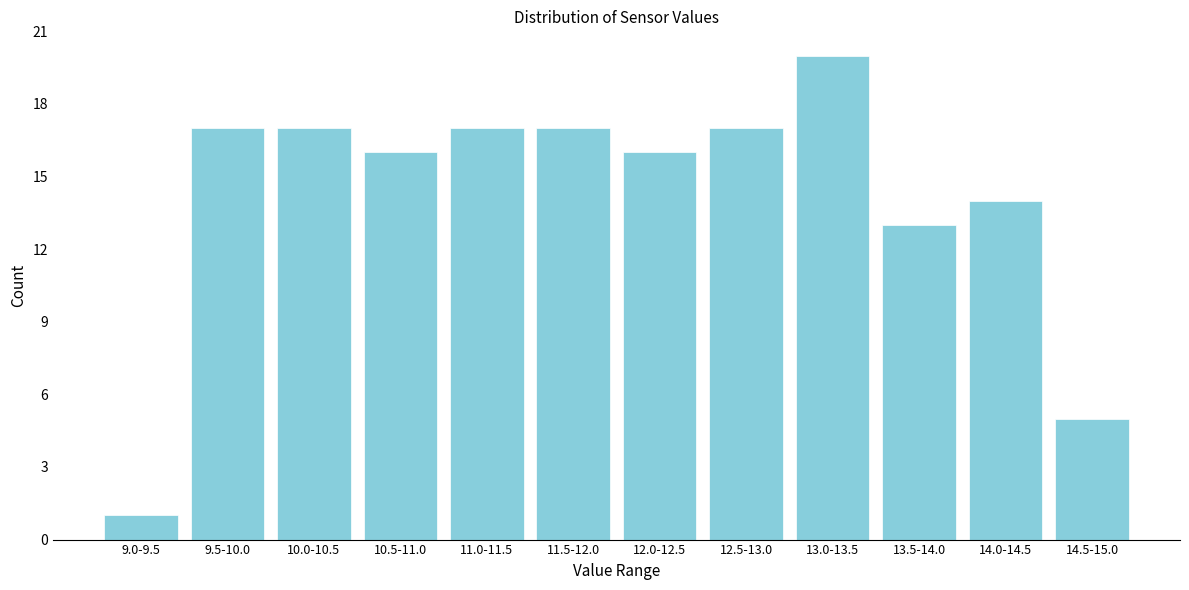

Reading left to right, what are all the values shown in this chart?

1	17	17	16	17	17	16	17	20	13	14	5